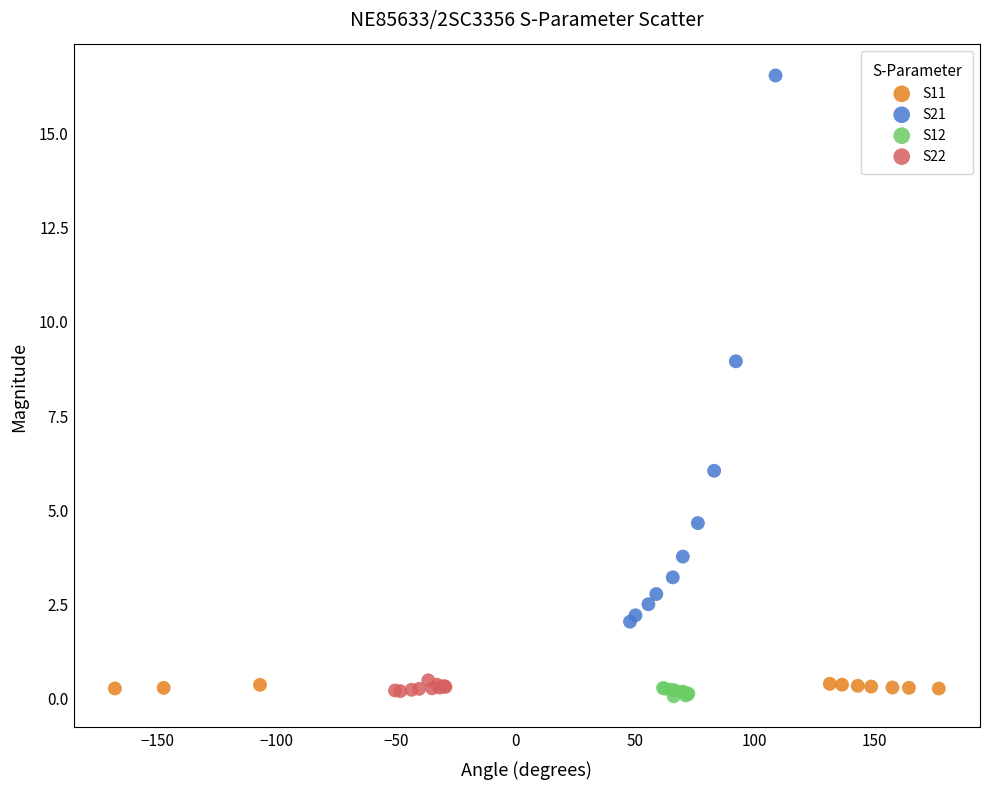

Which series has the widest spread of Y values?

S21